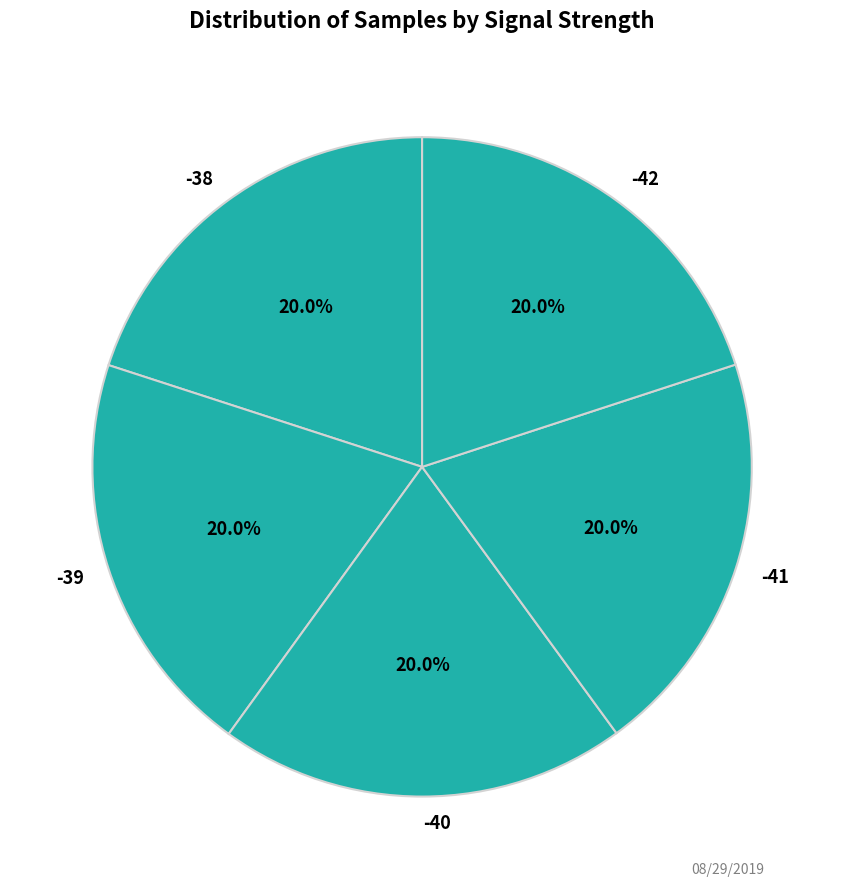

How many segments does this pie chart have?

5